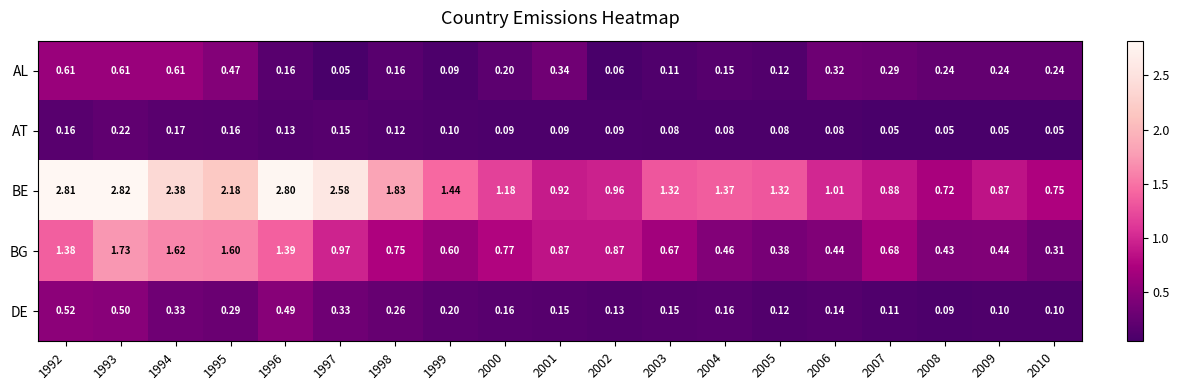

Which series has the largest total across all categories?

BE